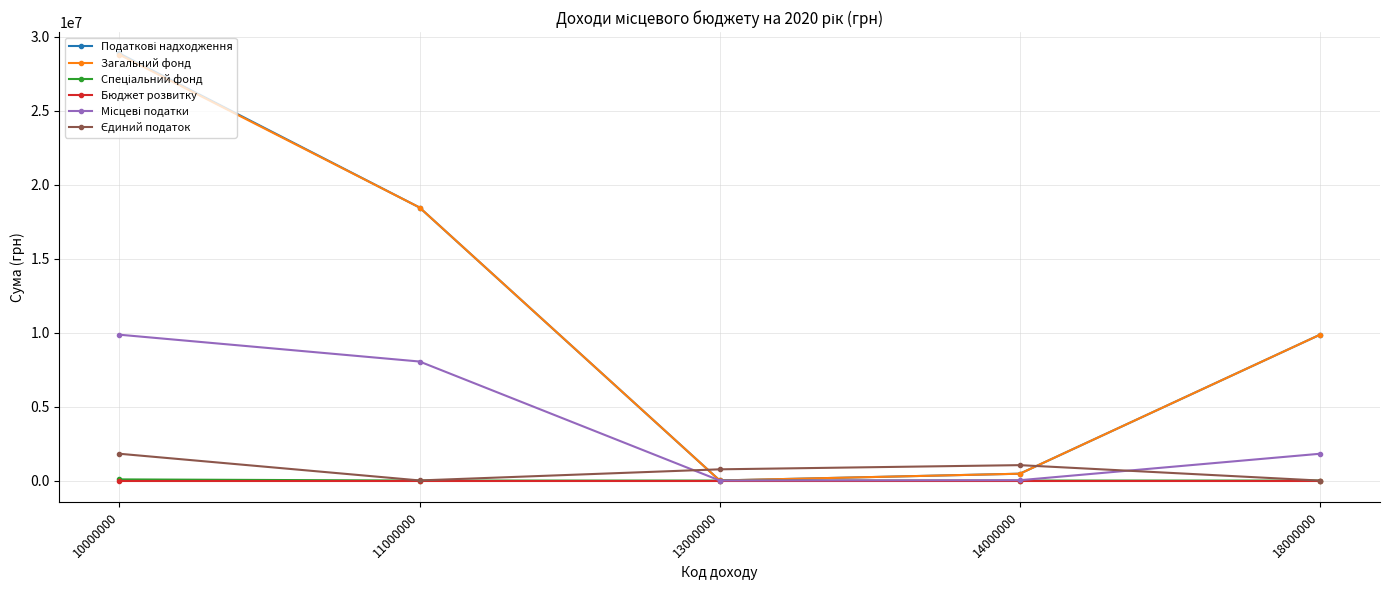

How many values in the Загальний фонд series are below 9859193?

2